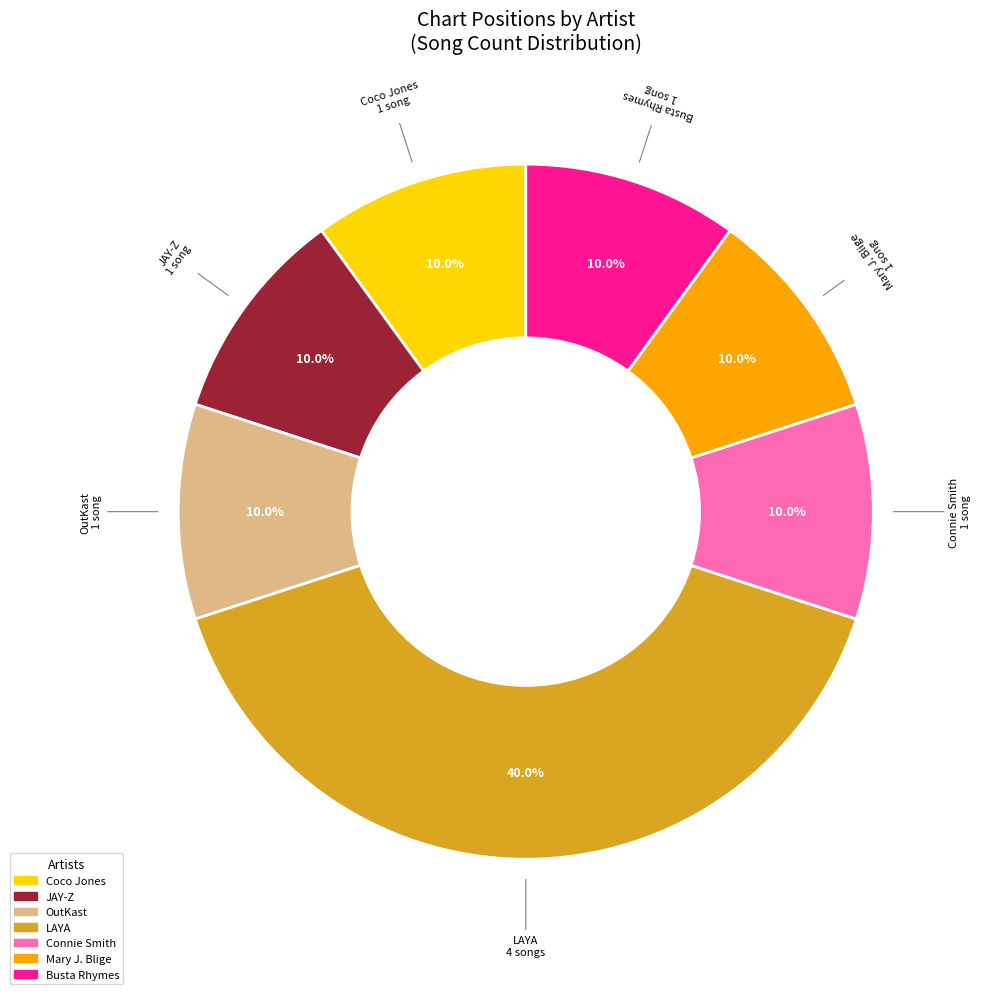

How many slices are in this pie chart?

7